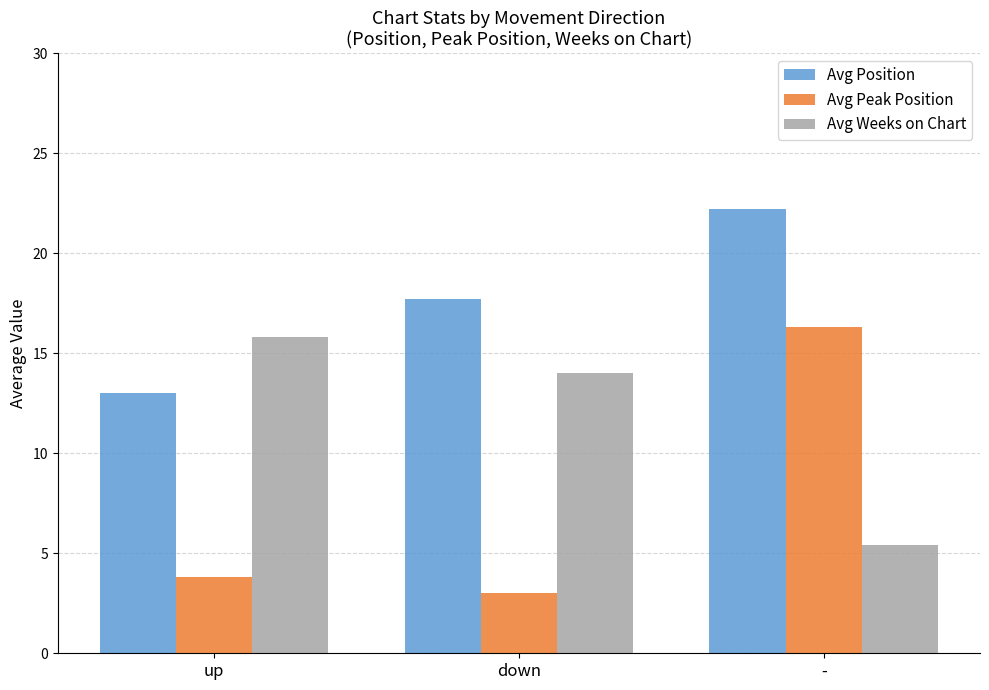

Is it true that Avg Weeks on Chart equals 15.8 at up?

True